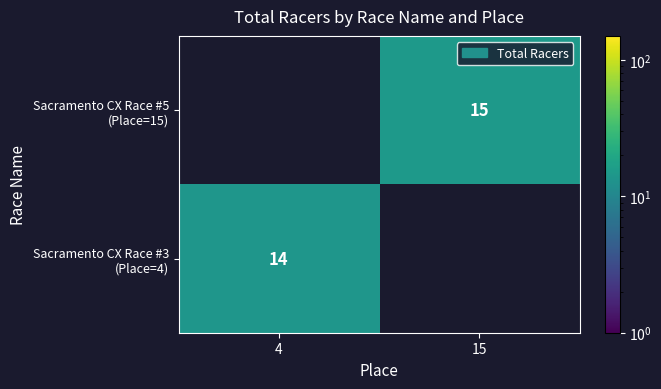

Which category has the lowest value in the Sacramento CX Race #5 (Place=15) series?

4